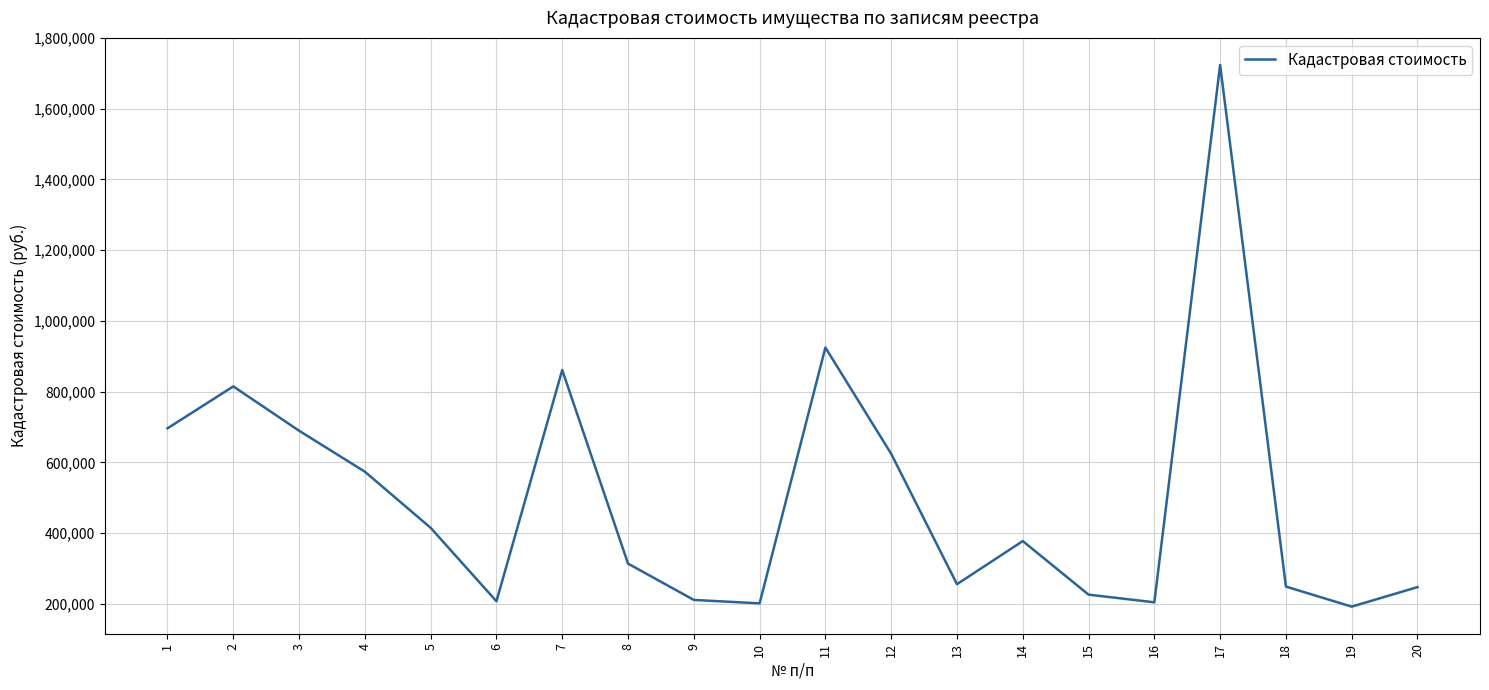

What is the greatest value displayed?

1723634.9